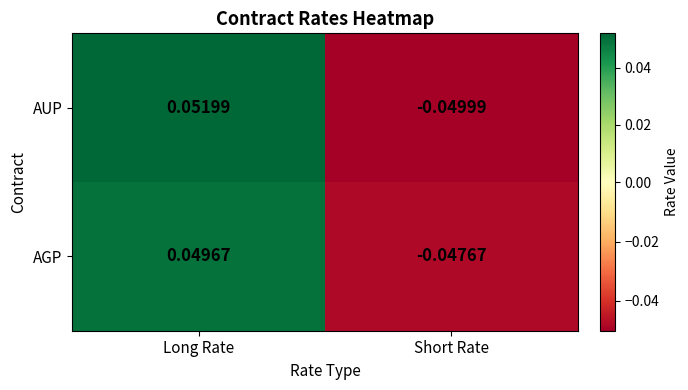

Rank the series by their maximum value, from lowest to highest.

AGP, AUP